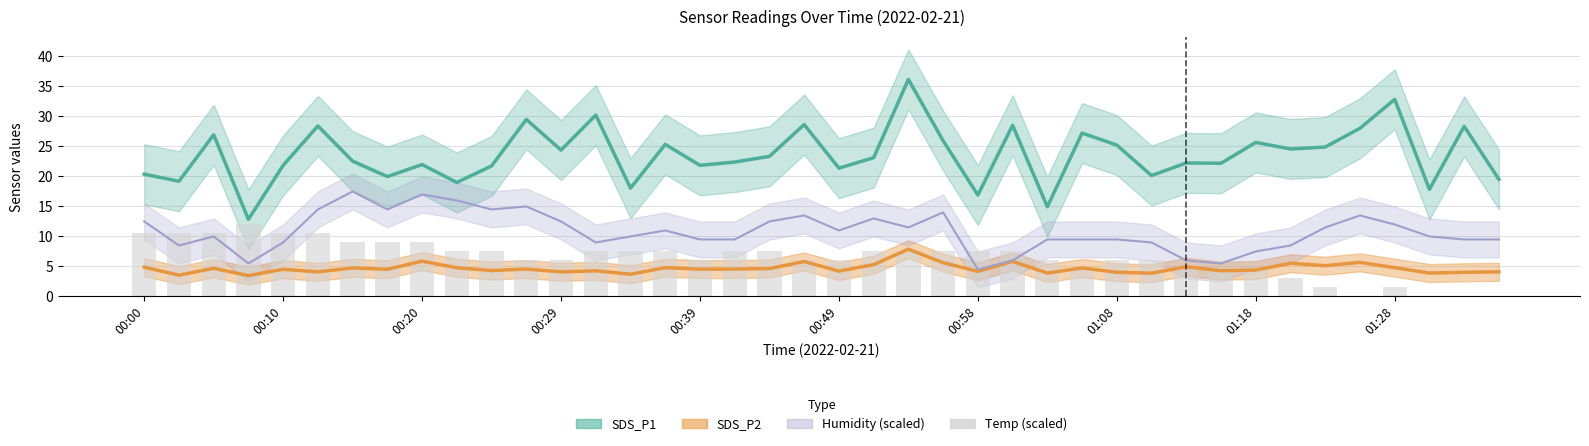

What is the difference between the values at 22 and 36?

6.0